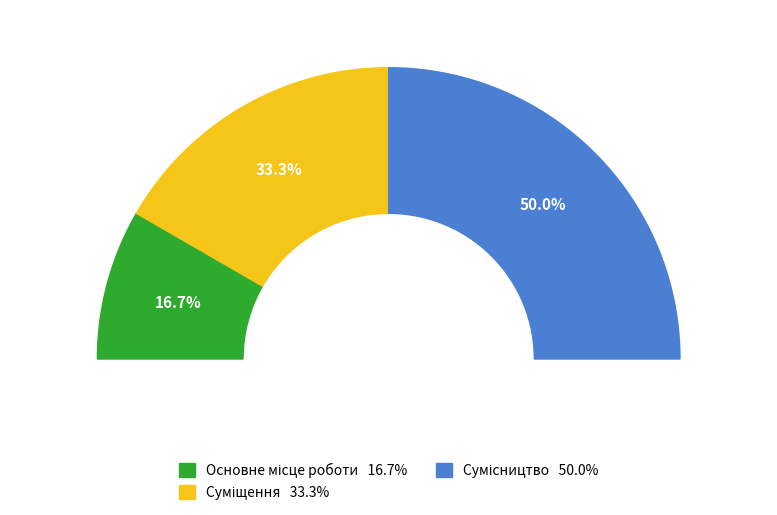

To the nearest percent, what percentage of the pie is Сумісництво?

50%